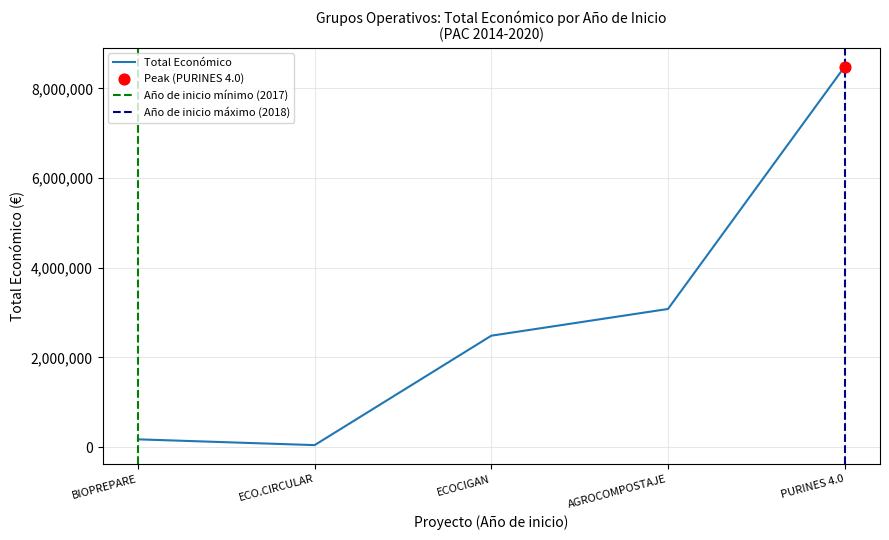

Which has a higher value, 2018 or 2018?

2018